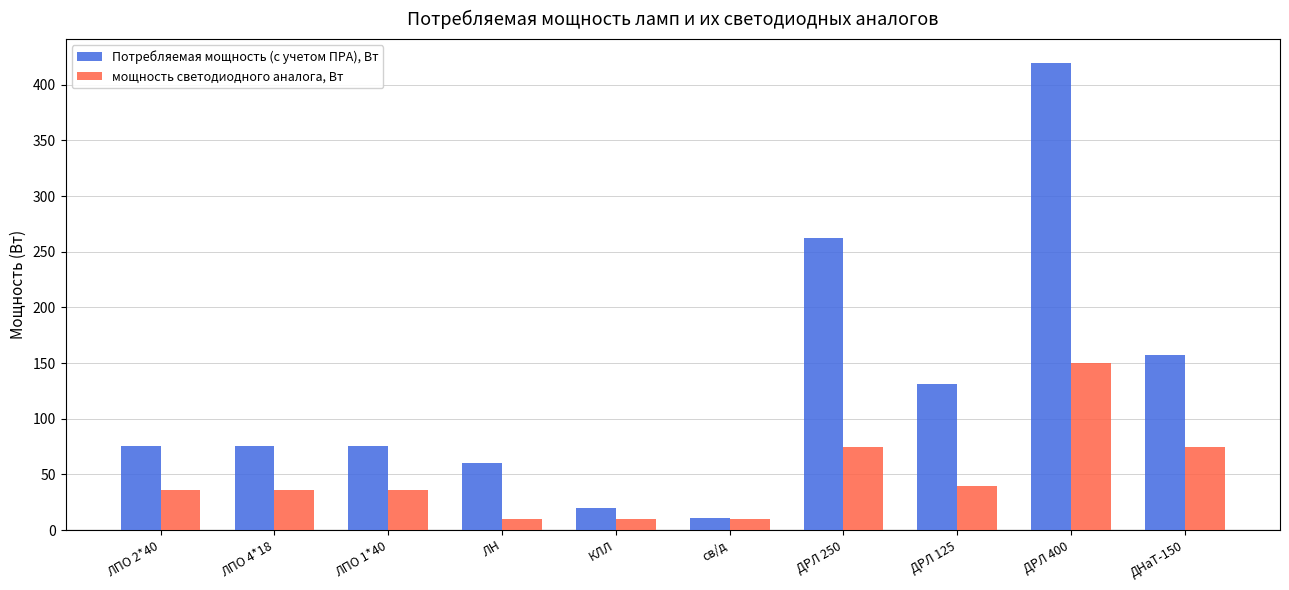

What value does the мощность светодиодного аналога, Вт series have at ДРЛ 250?

75.0